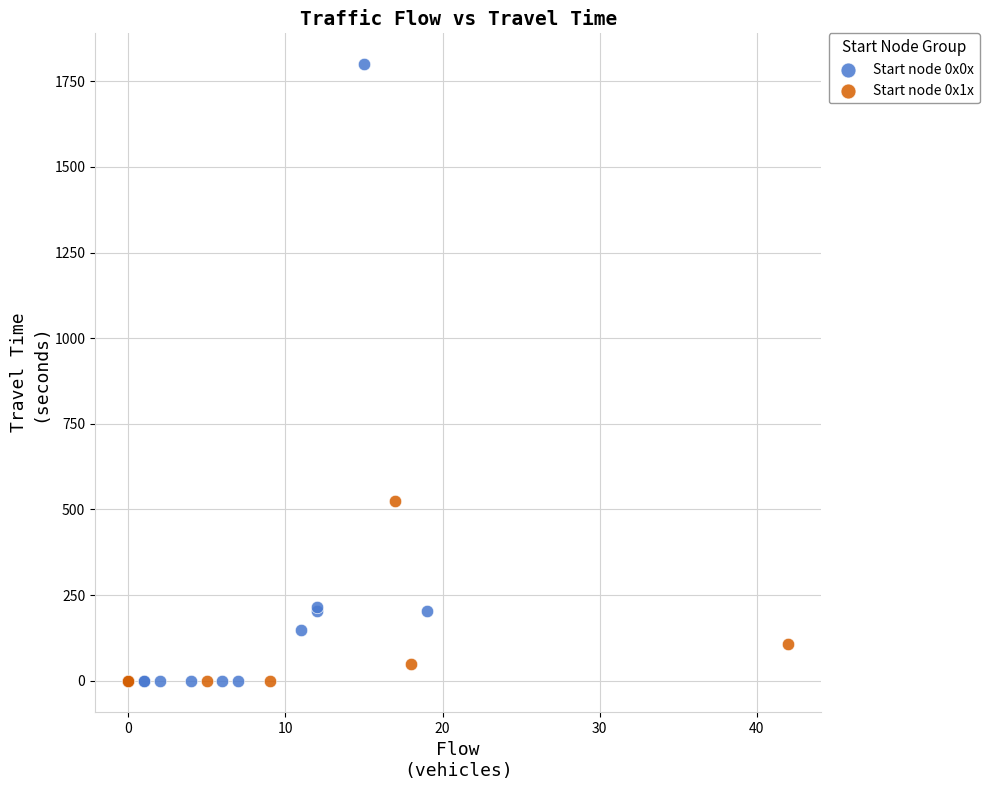

Which series has the widest spread of Y values?

Start node 0x0x